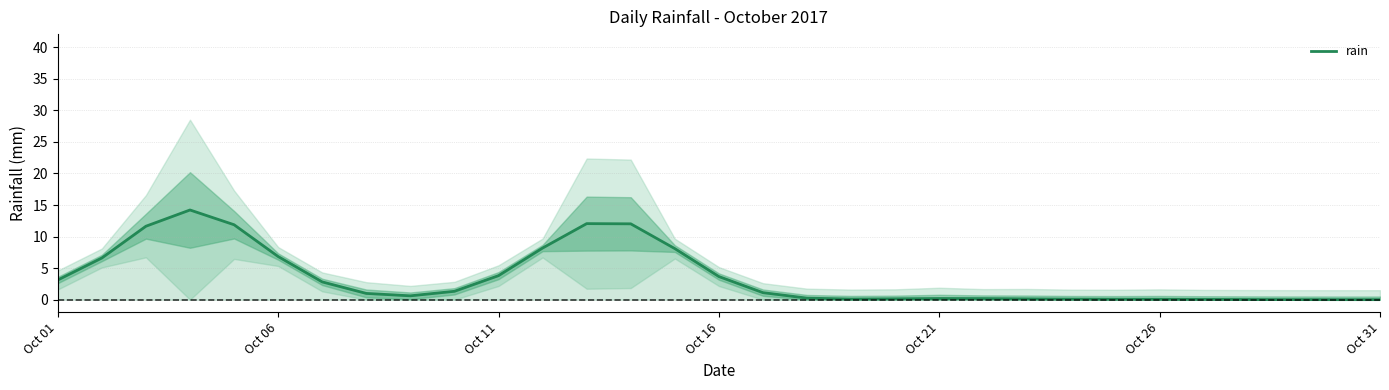

Reading left to right, extract all data points from this chart.

3.1	6.6	11.6	14.2	11.9	6.8	2.8	1.0	0.6	1.3	3.8	8.2	12.1	12.0	8.1	3.7	1.1	0.2	0.1	0.1	0.2	0.2	0.1	0.1	0.1	0.1	0.0	0.0	0.0	0.0	0.0